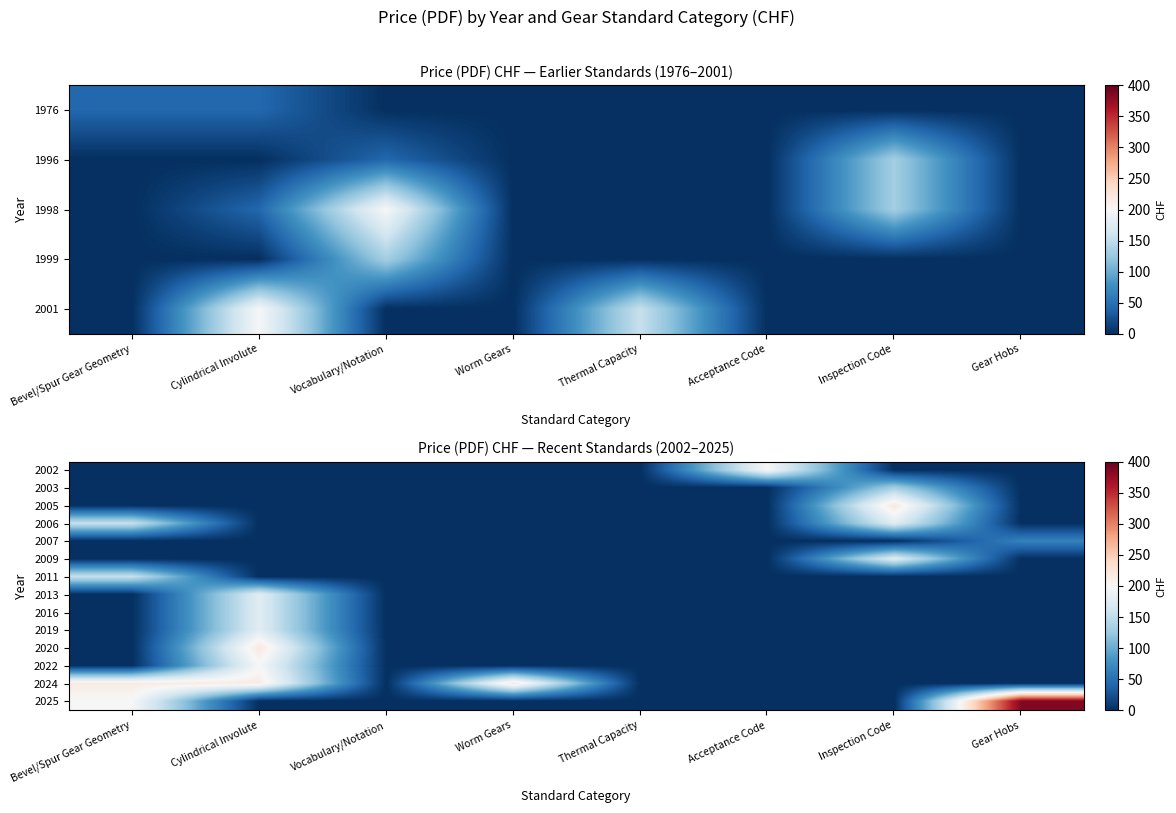

What is the difference between the maximum and minimum values in the 2003 series?

132